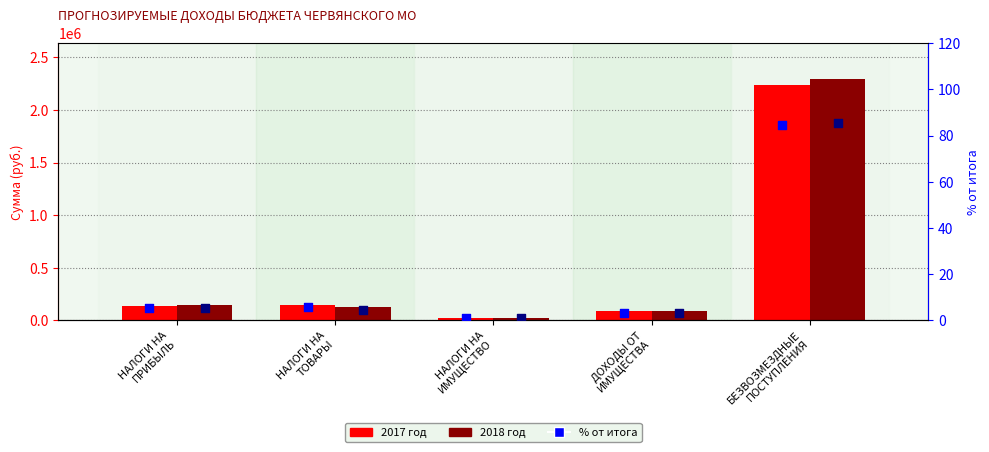

Which series contains the highest Y value?

2018 год